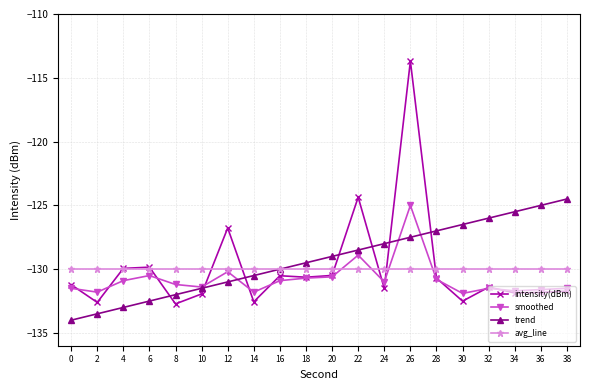

Between 2 and 8, which series saw the biggest shift?

trend